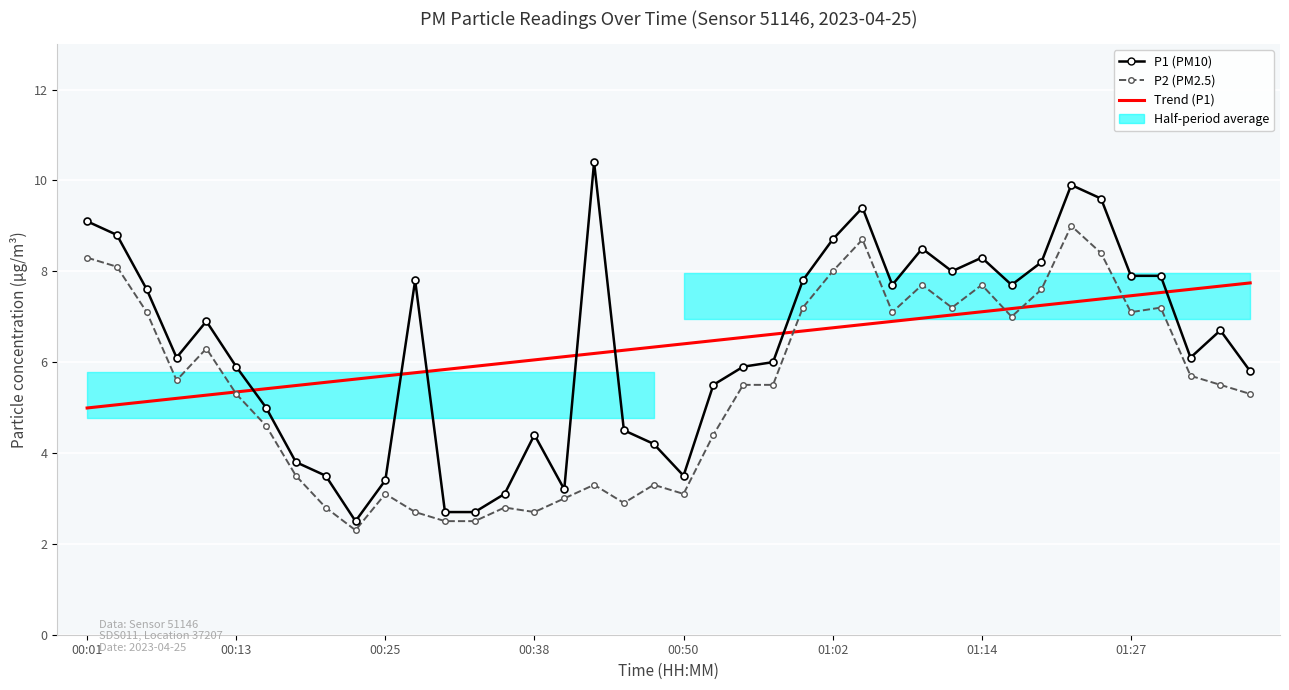

At which label is P1 (PM10) closest to 6?

23